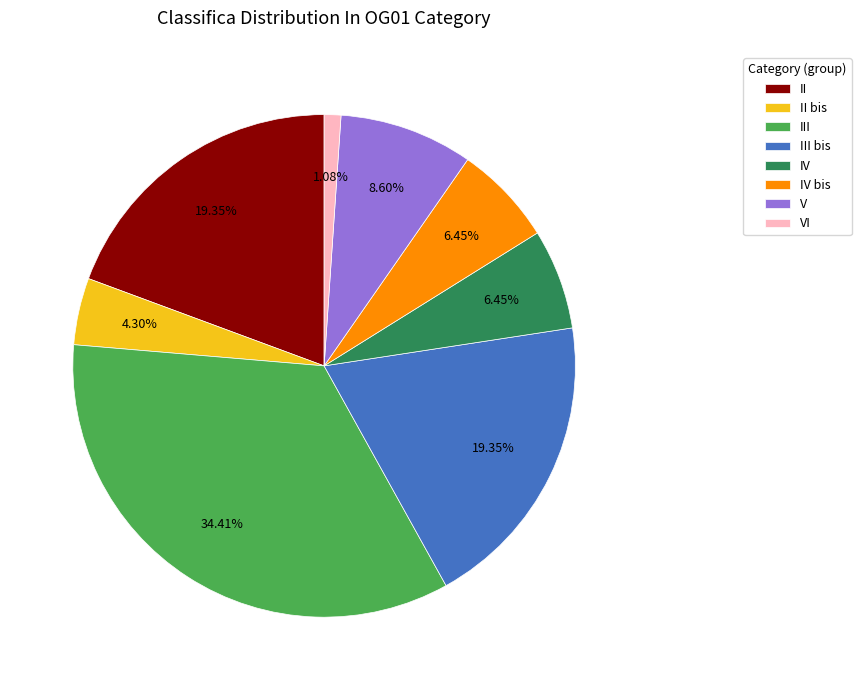

How many segments does this pie chart have?

8